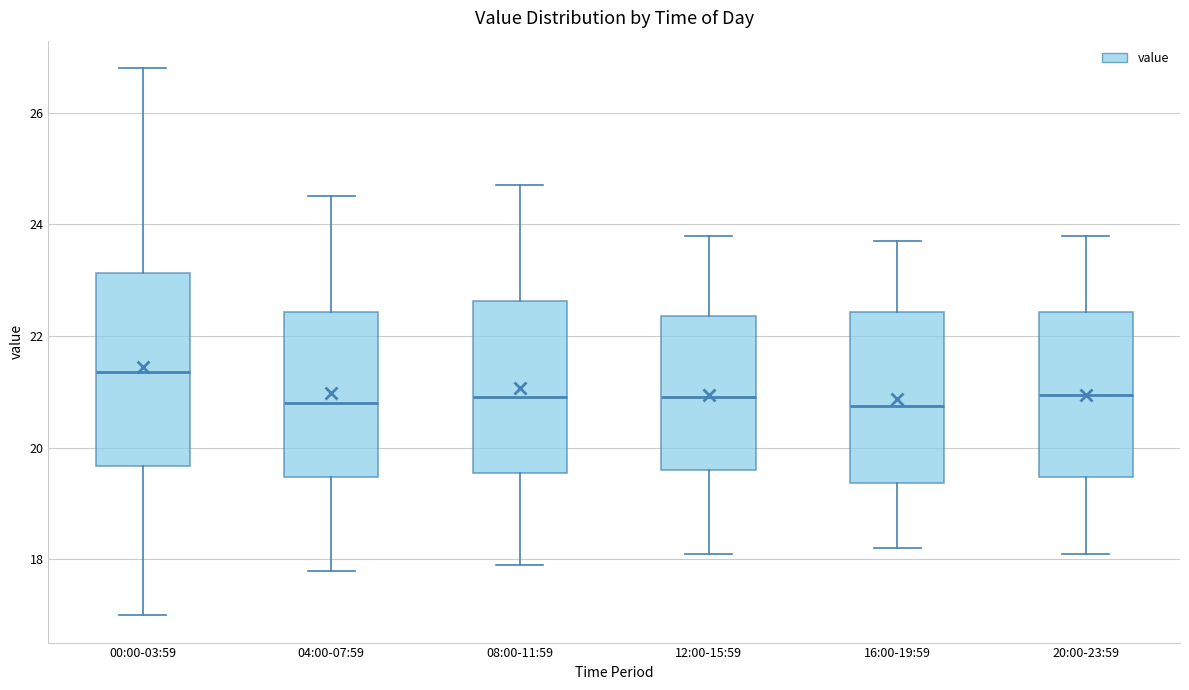

Which box is the tallest, from its lower edge to its upper edge?

00:00-03:59